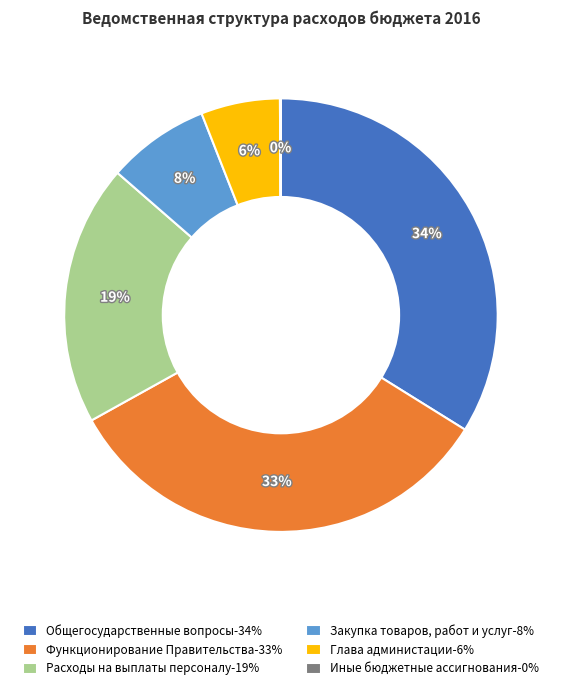

What percentage is the Расходы на выплаты персоналу slice, to the nearest percent?

19%